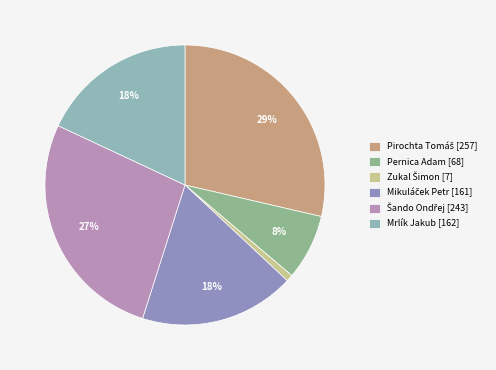

How much of the chart is everything except Zukal Šimon [7]?

99.2%